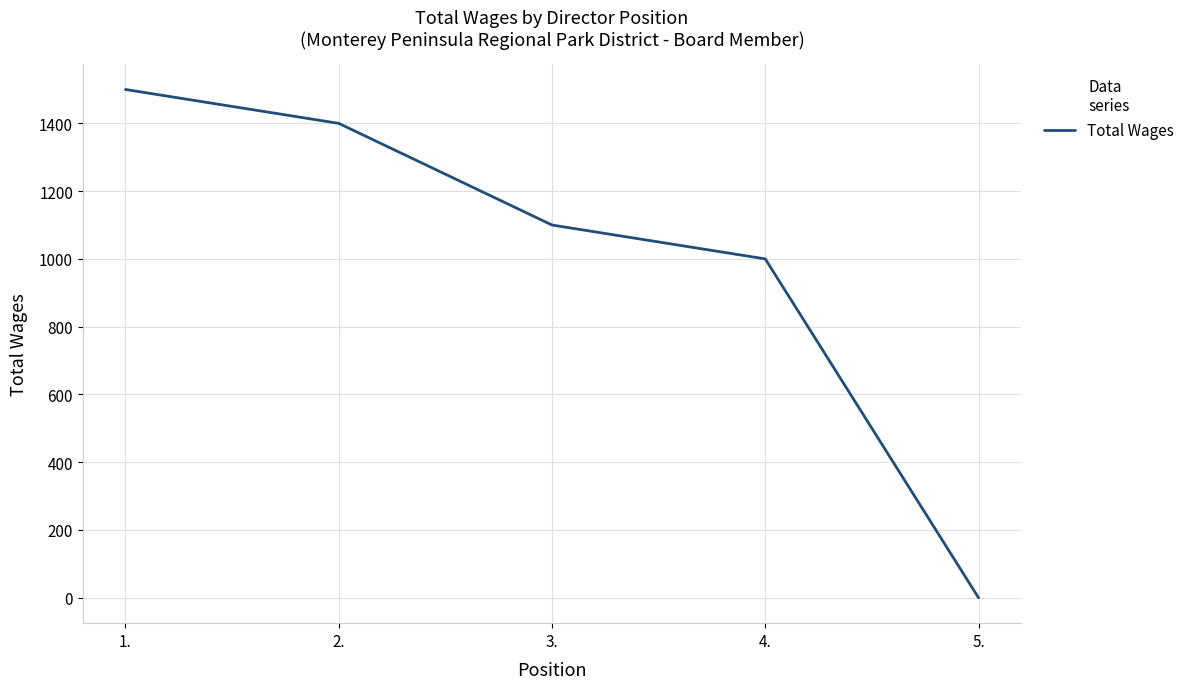

What position from the left is 4.?

4